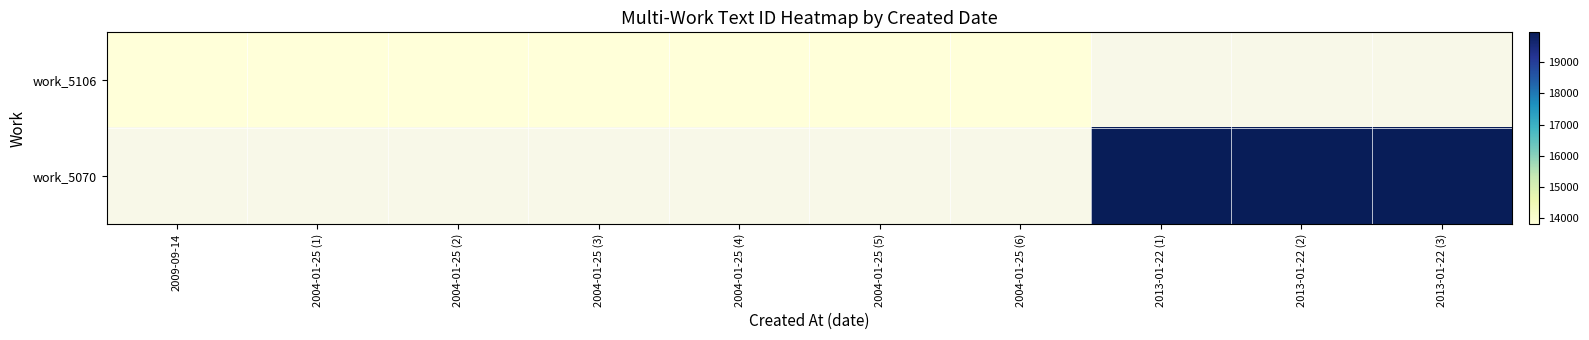

Where does the work_5106 series first go above 13800?

2004-01-25 (6)